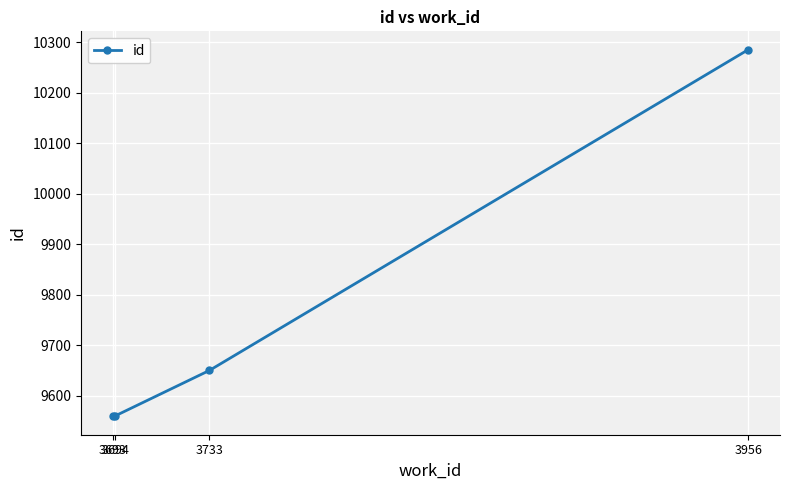

What is the change in value from 3693 to 3733?

+91